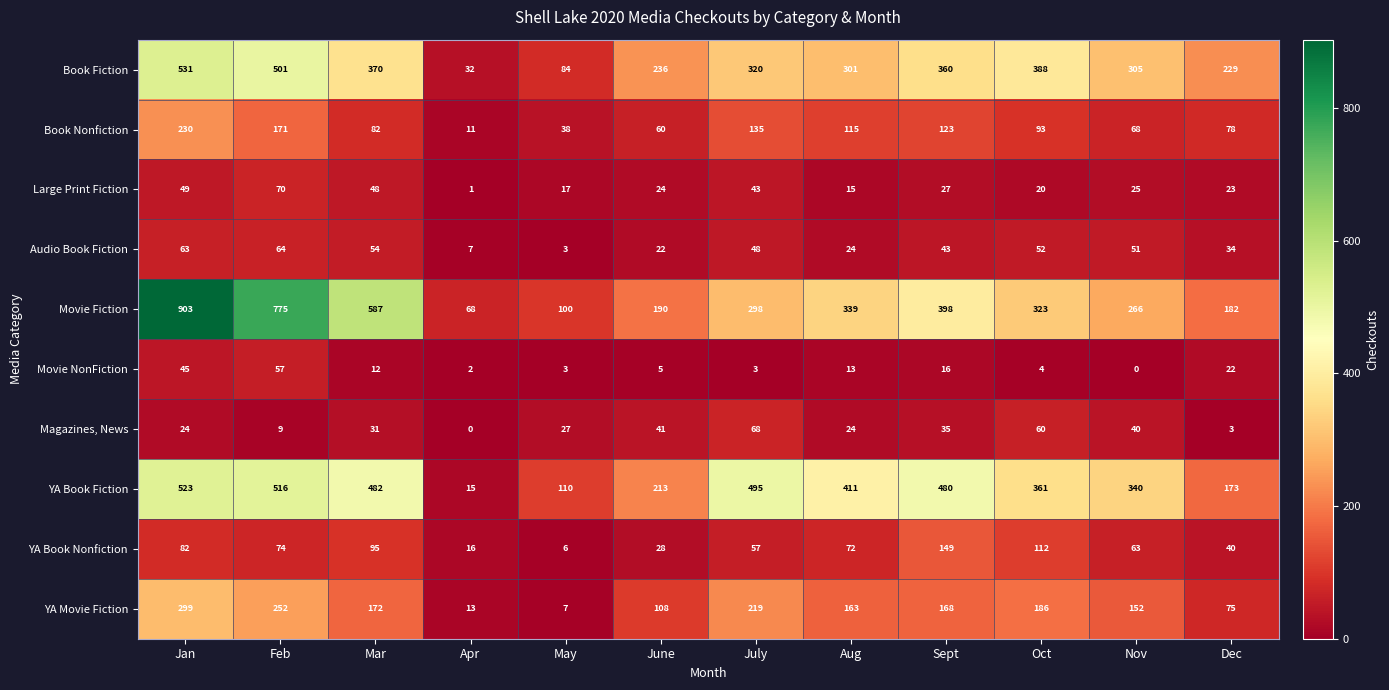

At Oct, list the series in order from largest to smallest.

Book Fiction, YA Book Fiction, Movie Fiction, YA Movie Fiction, YA Book Nonfiction, Book Nonfiction, Magazines, News, Audio Book Fiction, Large Print Fiction, Movie NonFiction